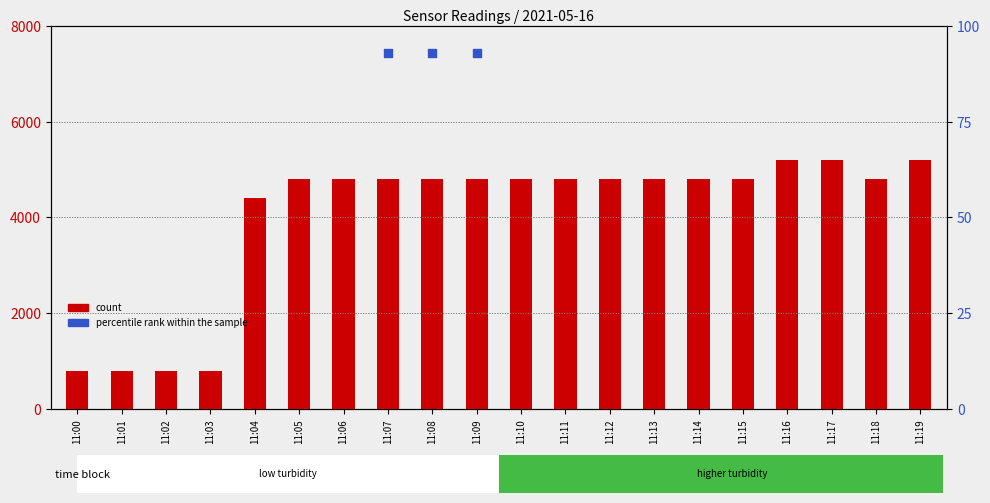

What are all the series names shown in the legend?

count, percentile rank within the sample